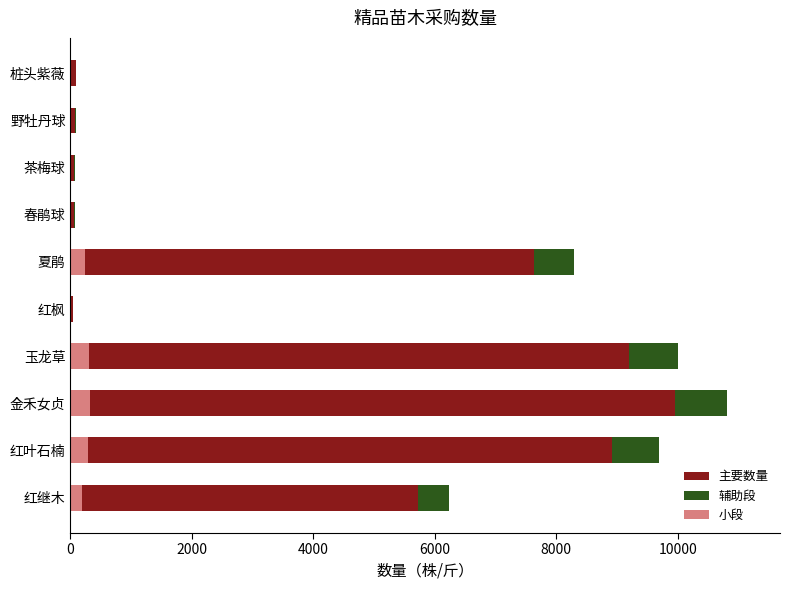

Reading left to right, what are all the values shown in this chart?

主要数量: 5730.7	8919.4	9954.4	9200.0	41.4	7636.0	68.1	68.1	83.7	87.4
辅助段: 498.3	775.6	865.6	800.0	3.6	664.0	5.9	5.9	7.3	7.6
小段: 186.9	290.8	324.6	300.0	1.3	249.0	2.2	2.2	2.7	2.9